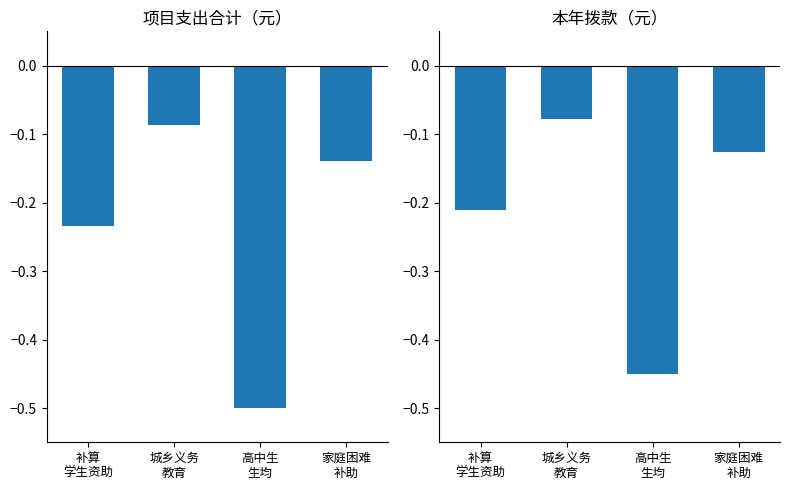

Which series has the largest range (max minus min)?

合计（元）